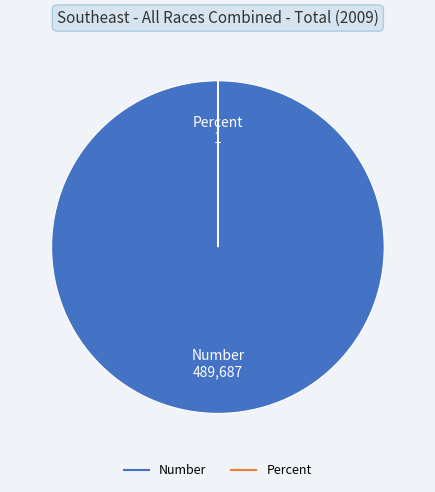

What is the largest slice in the pie chart?

Number